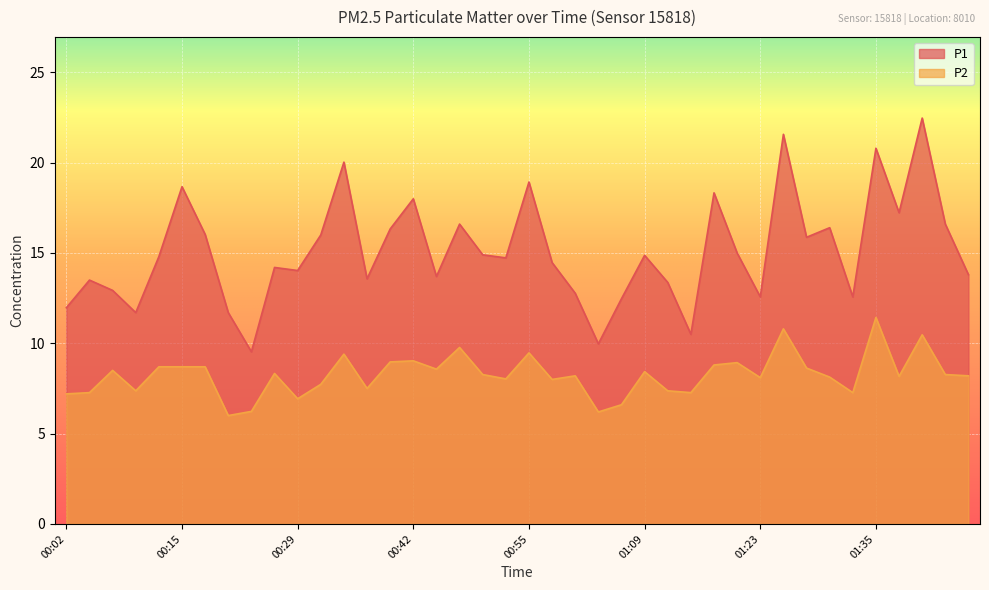

Reading left to right, extract all data points from this chart.

P1: 12.0	13.5	12.9	11.7	14.8	18.7	16.0	11.7	9.5	14.2	14.0	16.0	20.0	13.6	16.3	18.0	13.7	16.6	14.9	14.7	18.9	14.5	12.8	10.0	12.5	14.9	13.4	10.5	18.3	15.0	12.6	21.6	15.9	16.4	12.6	20.8	17.2	22.5	16.6	13.8
P2: 7.2	7.3	8.5	7.4	8.7	8.7	8.7	6.0	6.2	8.3	6.9	7.7	9.4	7.5	9.0	9.0	8.6	9.8	8.3	8.0	9.5	8.0	8.2	6.2	6.6	8.4	7.4	7.3	8.8	8.9	8.1	10.8	8.6	8.1	7.3	11.4	8.2	10.5	8.3	8.2